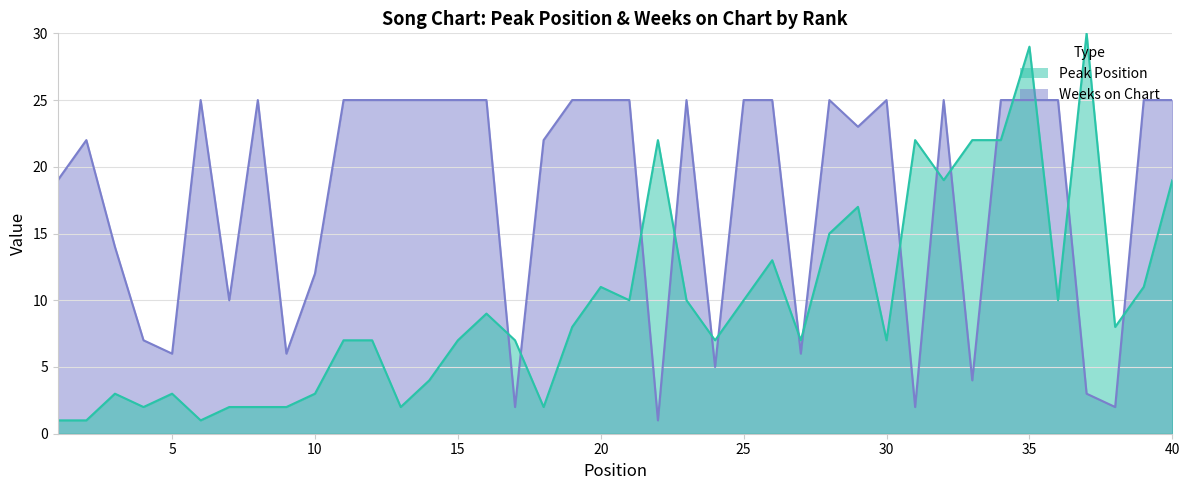

How many data points in Weeks on Chart are less than 25?

18